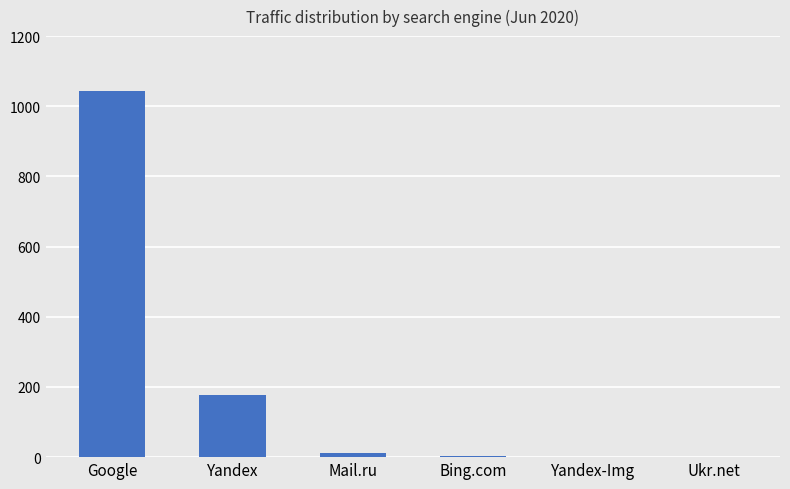

Which label corresponds to the largest value in the chart?

Google